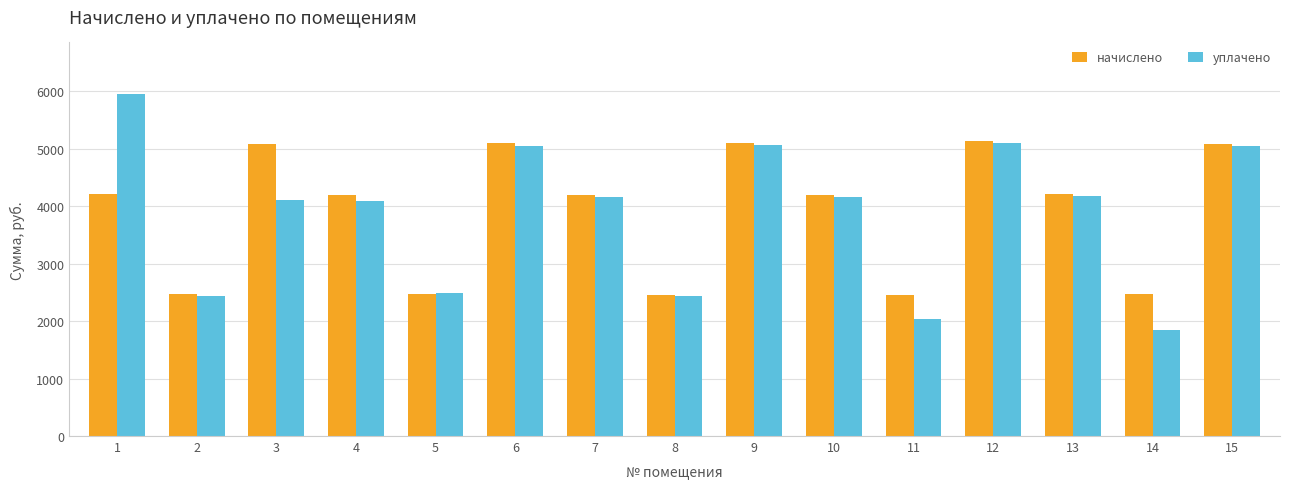

Read the уплачено value at 1.

5959.3